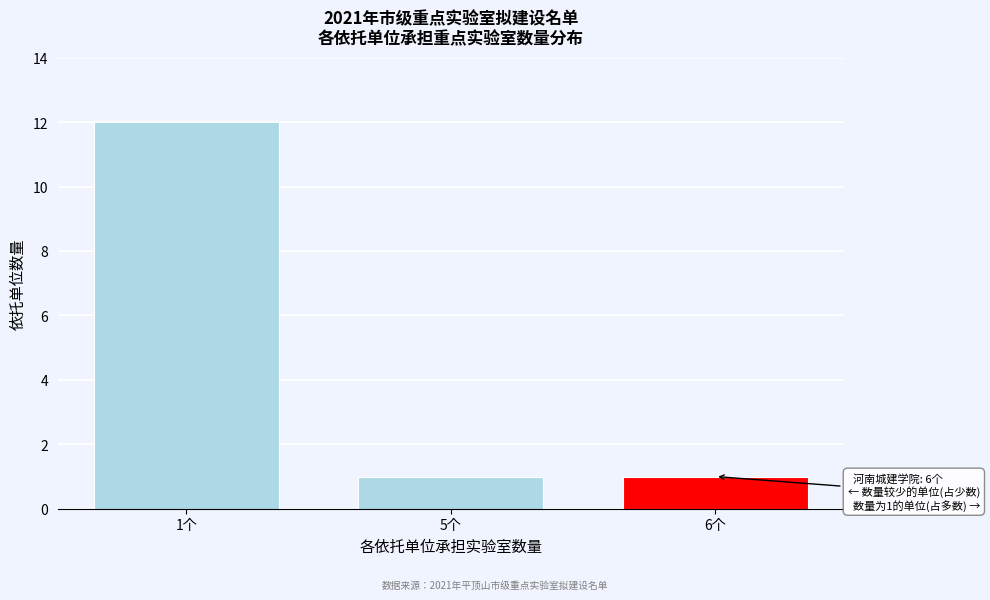

Reading left to right, what are all the values shown in this chart?

12	1	1